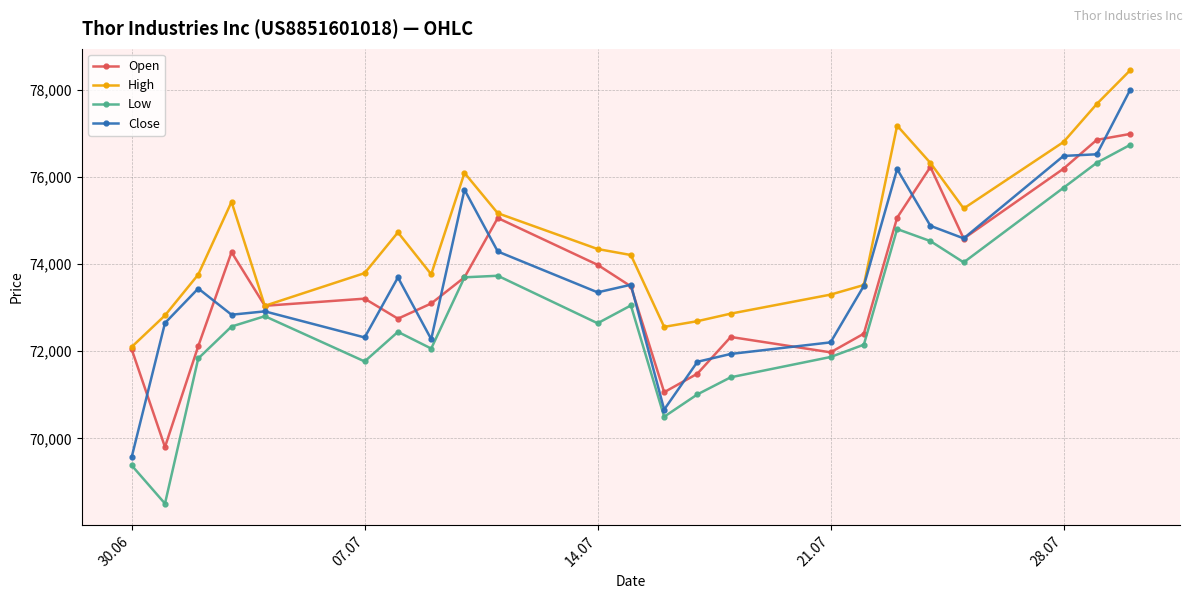

What is the minimum value shown in the chart?

68501